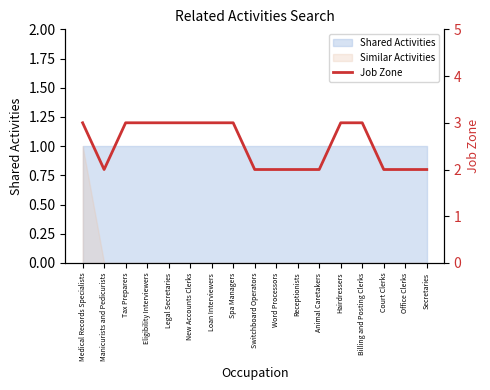

Does the chart have visible grid lines?

No